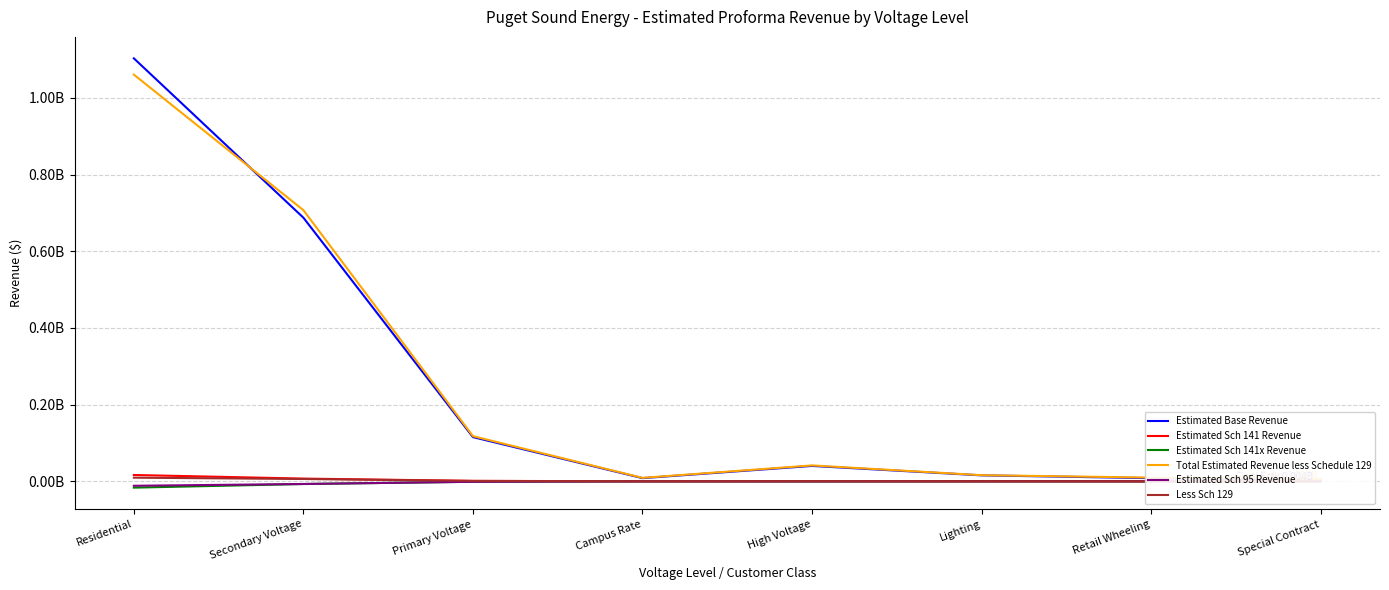

What is the sum of all Estimated Sch 141 Revenue values?

25760000